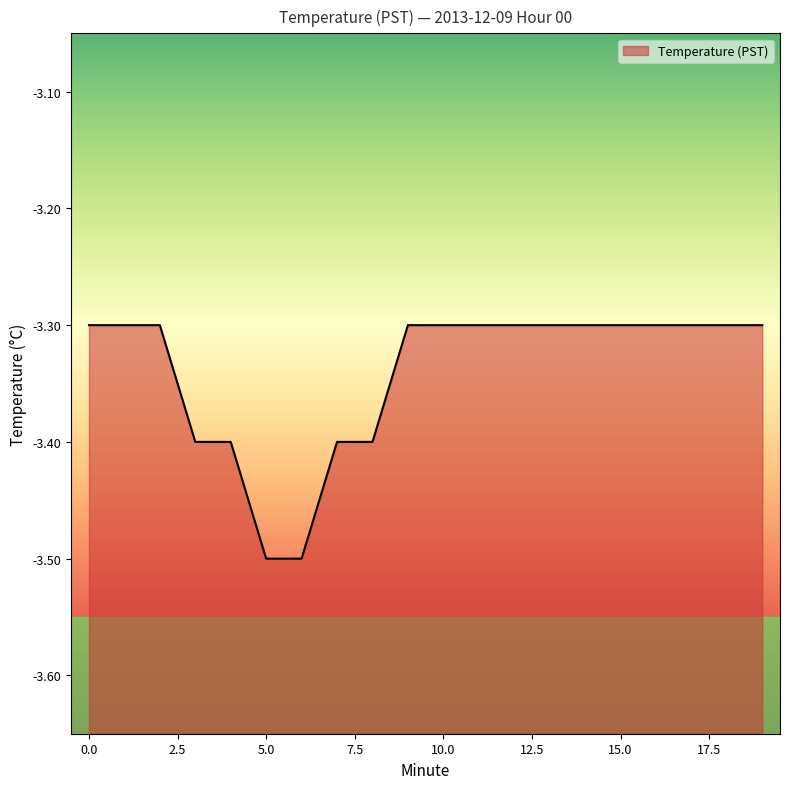

Reading left to right, list all the values displayed in this chart.

0=-3.3	1=-3.3	2=-3.3	3=-3.4	4=-3.4	5=-3.5	6=-3.5	7=-3.4	8=-3.4	9=-3.3	10=-3.3	11=-3.3	12=-3.3	13=-3.3	14=-3.3	15=-3.3	16=-3.3	17=-3.3	18=-3.3	19=-3.3